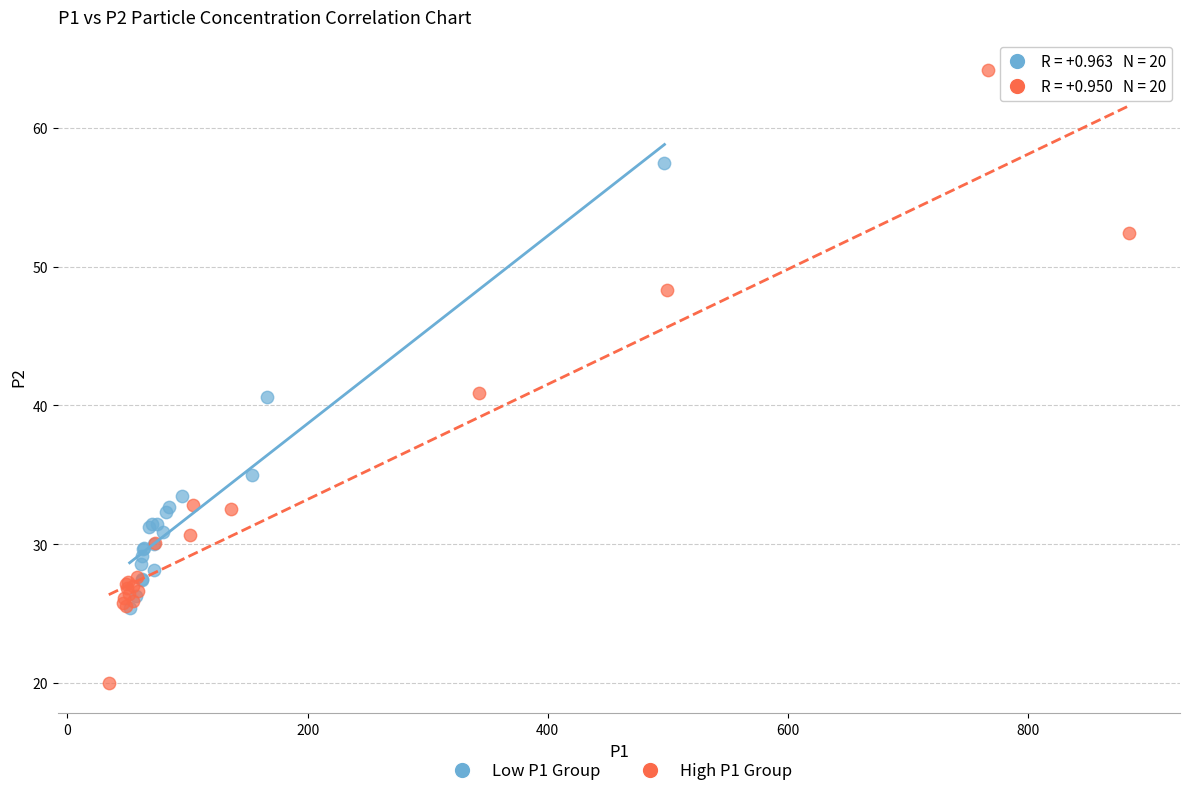

Which series contains the lowest Y value?

High P1 Group